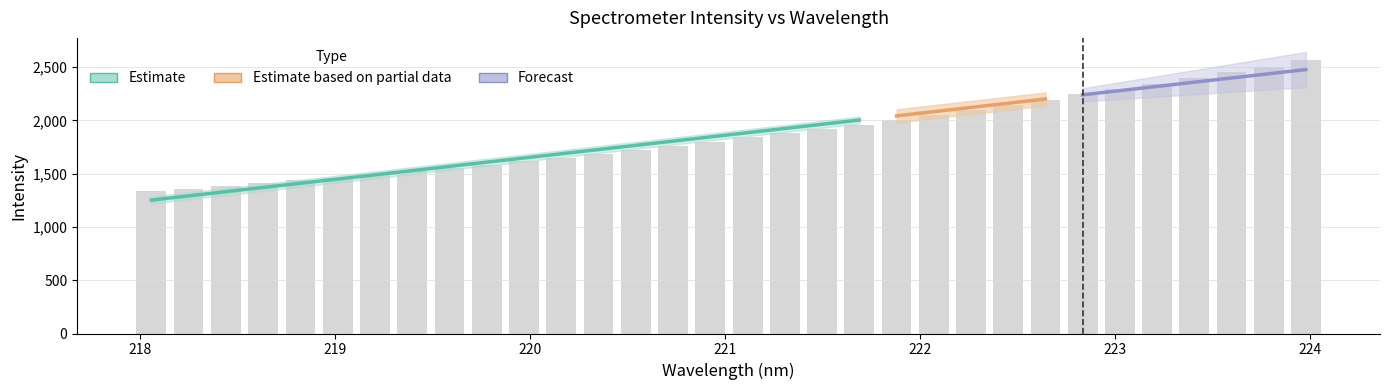

Reading left to right, what are all the values shown in this chart?

1332.8	1357.3	1382.3	1409.9	1436.9	1463.5	1492.1	1523.5	1553.4	1585.4	1617.8	1650.9	1687.7	1723.9	1760.3	1797.8	1839.5	1879.9	1920.5	1959.3	2004.6	2049.0	2095.9	2144.3	2194.2	2242.7	2293.0	2342.2	2396.1	2450.2	2504.8	2563.3